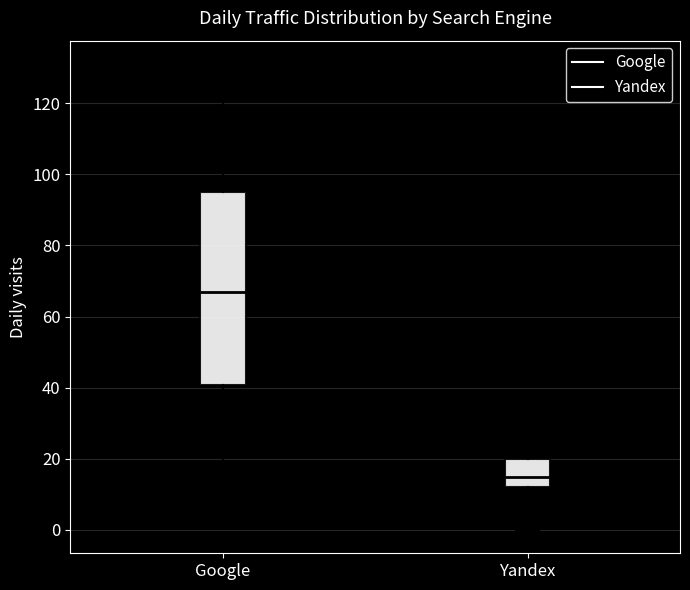

Which box is the tallest, from its lower edge to its upper edge?

Google